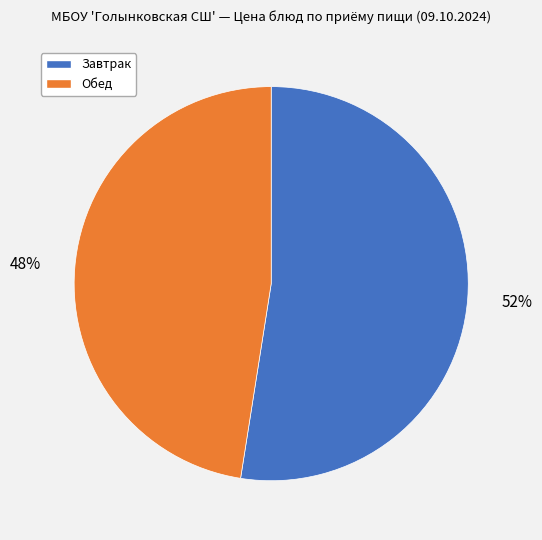

To the nearest percent, what is the average slice percentage?

50%